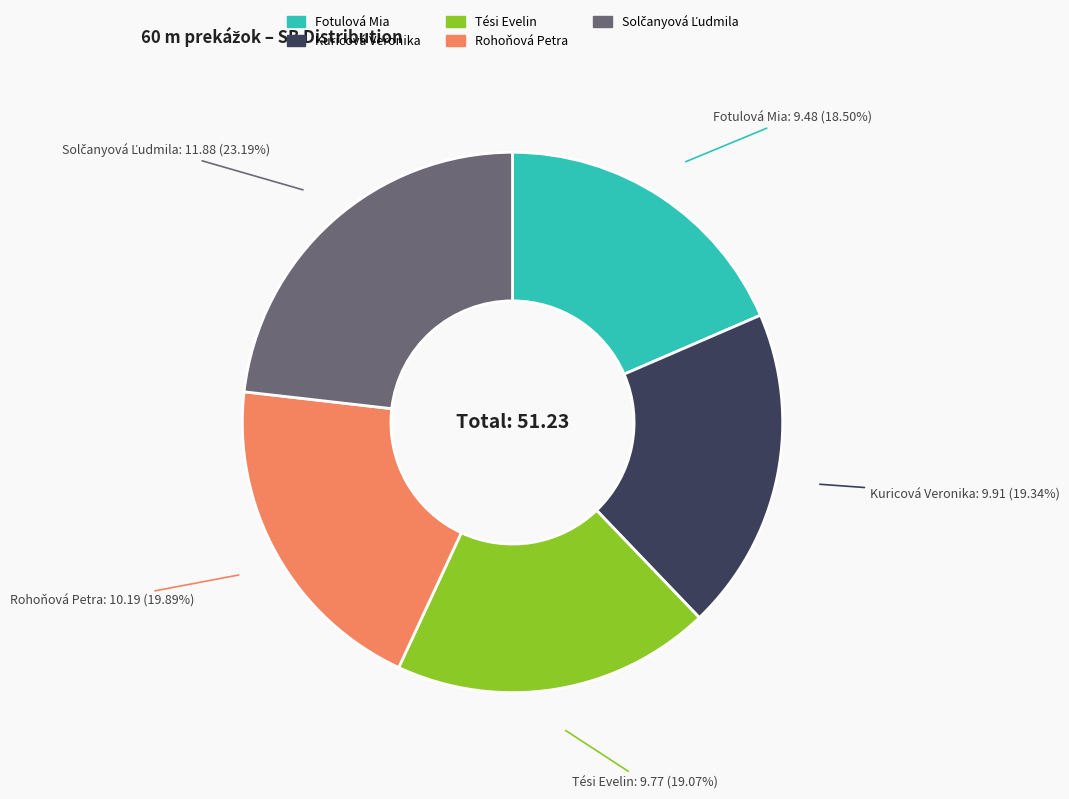

Count the number of slices in the pie.

5